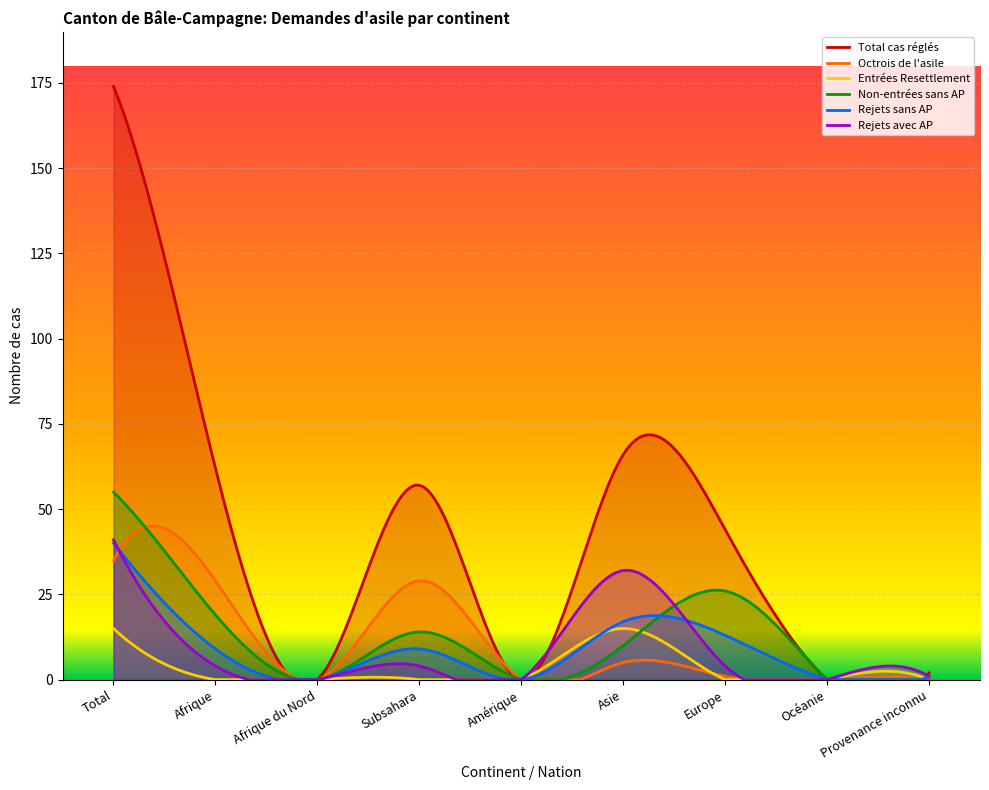

Where is Rejets avec AP nearest to the value 20?

Asie